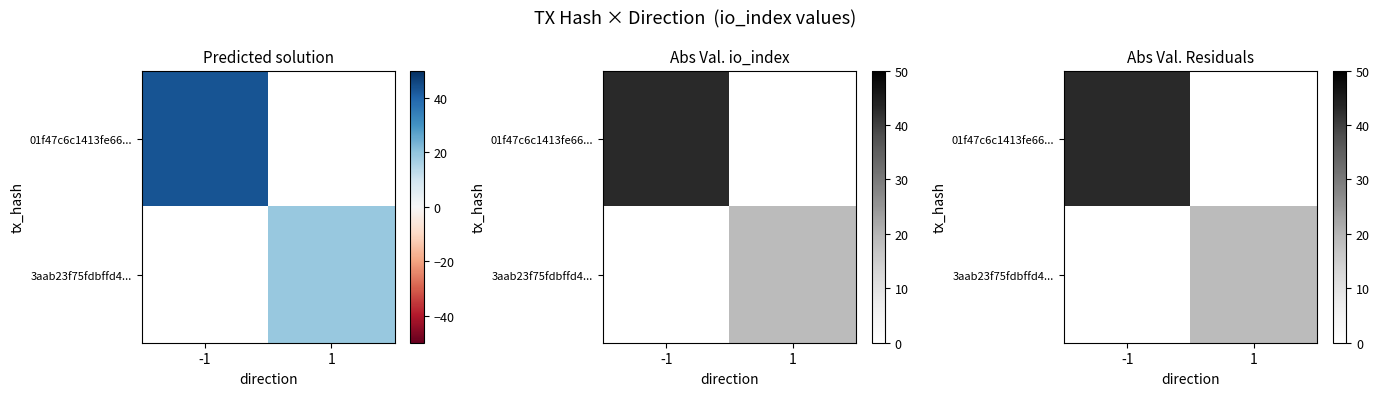

Is it true that 01f47c6c1413fe66... equals 63 at -1?

False